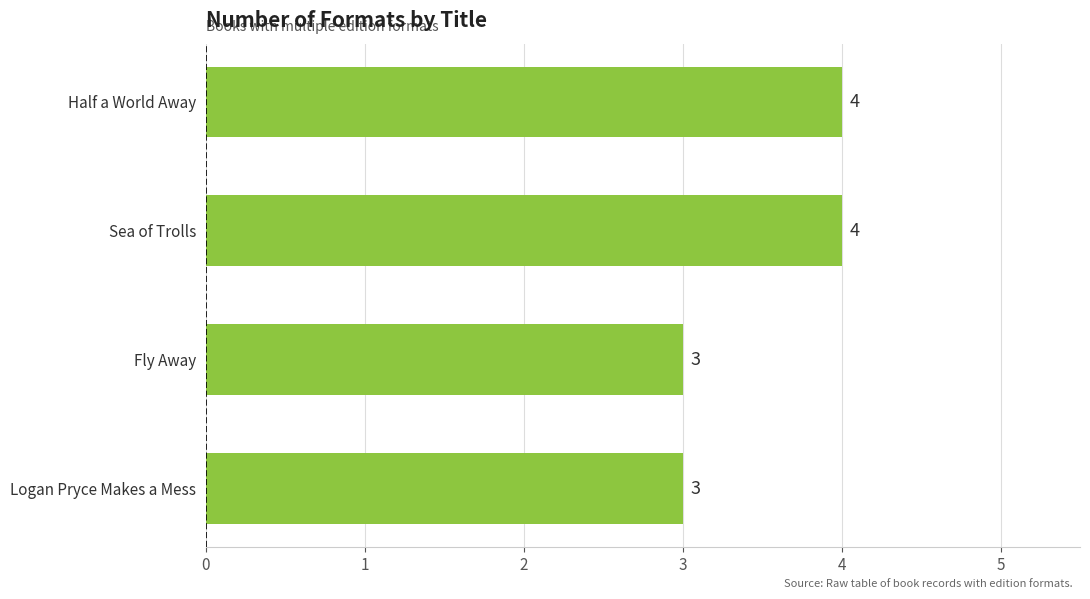

Are the bars grouped side by side (vs. stacked)?

No